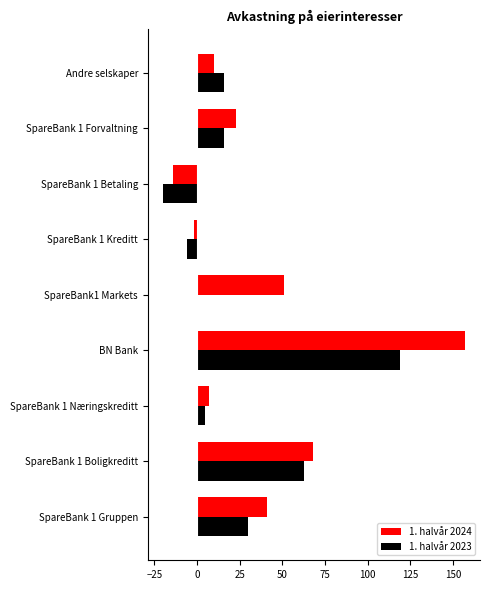

The value of 1. halvår 2023 at BN Bank is 119. True or false?

True